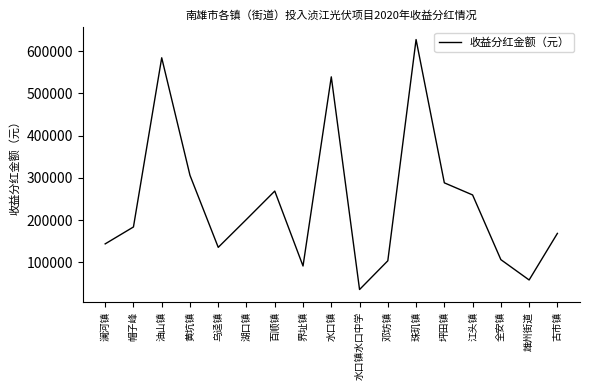

At which category does the chart reach its peak across all series?

珠玑镇